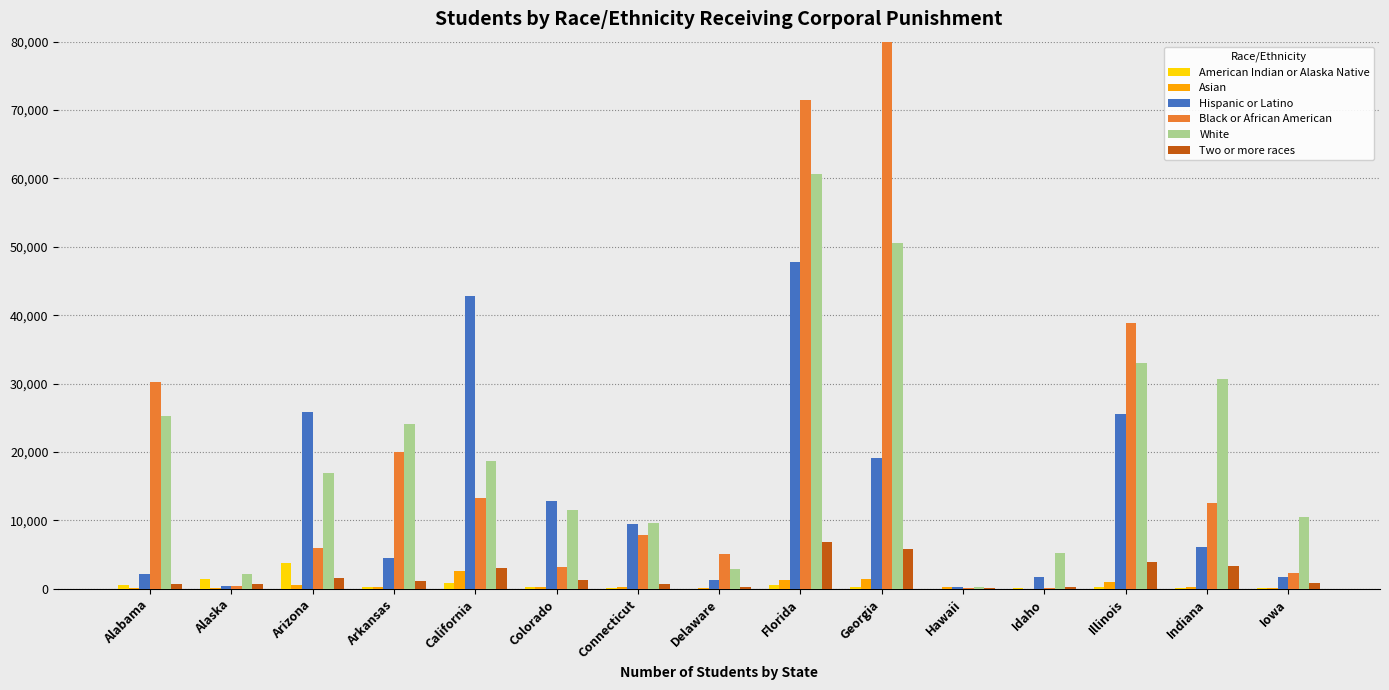

What is the lowest value of the American Indian or Alaska Native series?

16